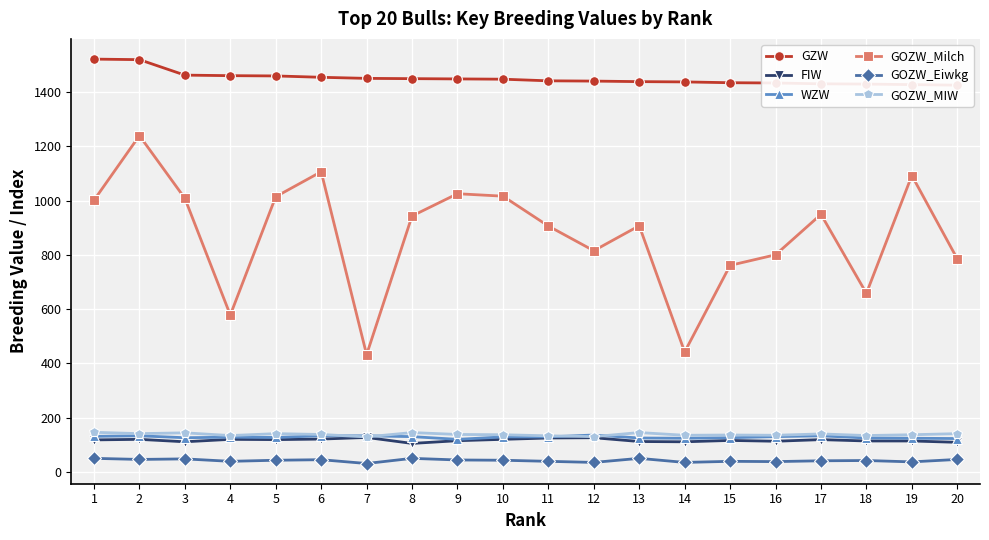

What is the difference between the second highest and minimum values in the GOZW_Eiwkg series?

19